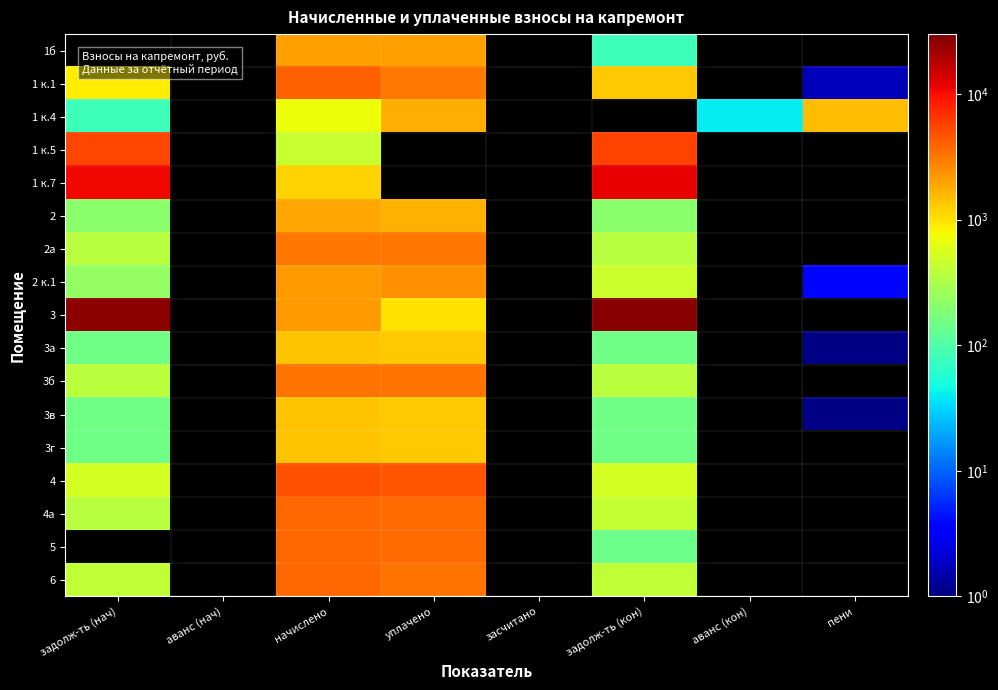

What is the maximum value shown in the chart?

26787.4